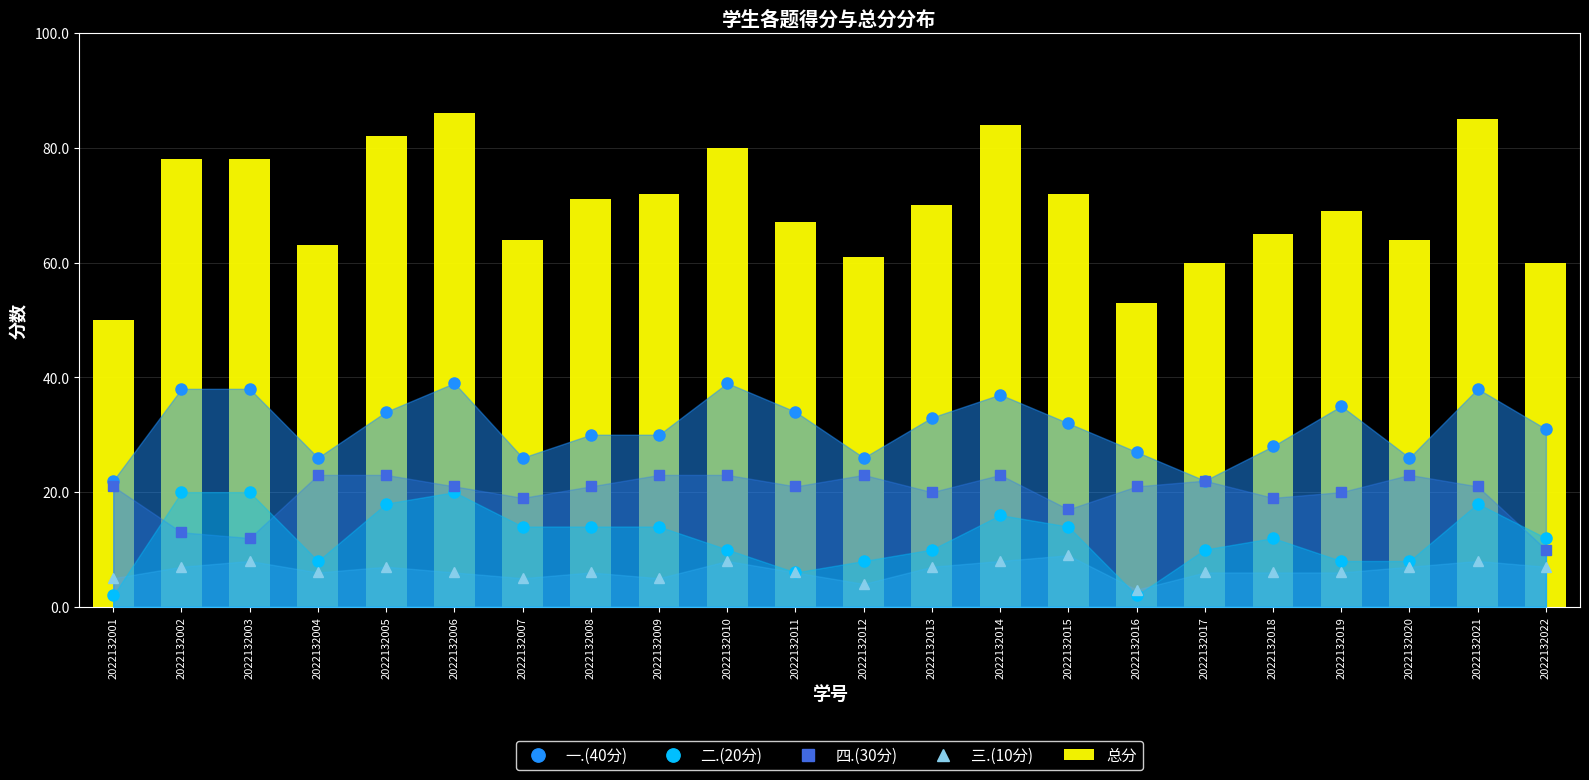

At which category does the chart reach its peak across all series?

2022132006